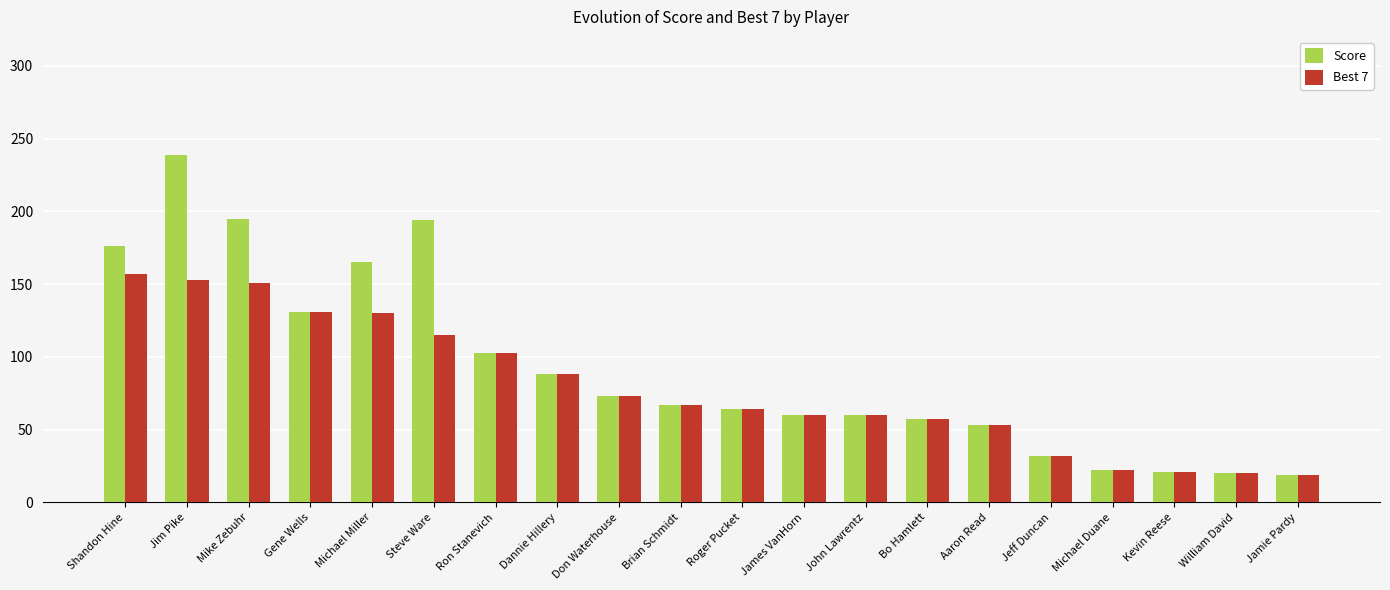

Which series changed the most between Michael Miller and Jeff Duncan?

Score